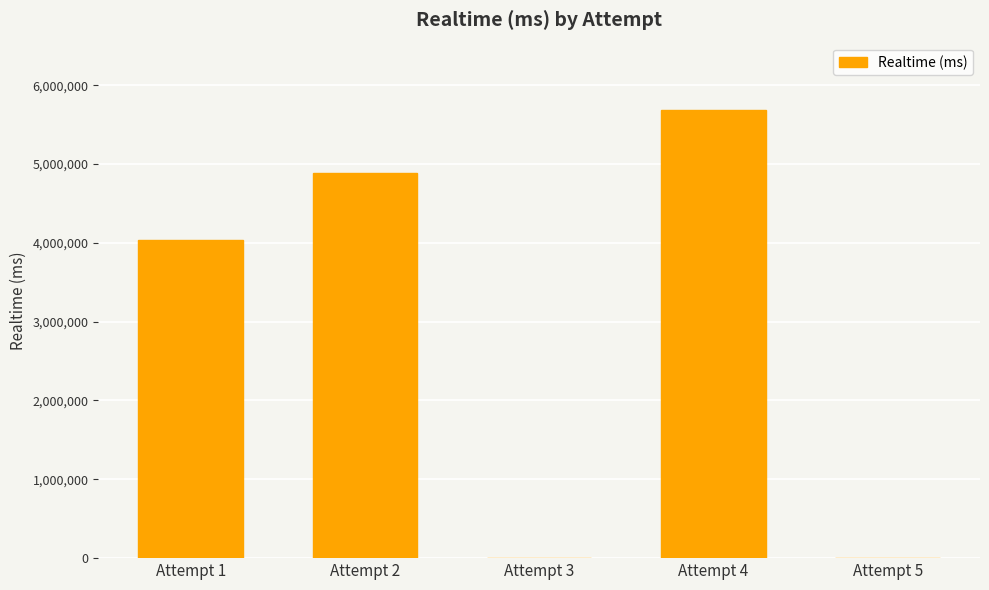

The value at Attempt 2 is 6439225. True or false?

False